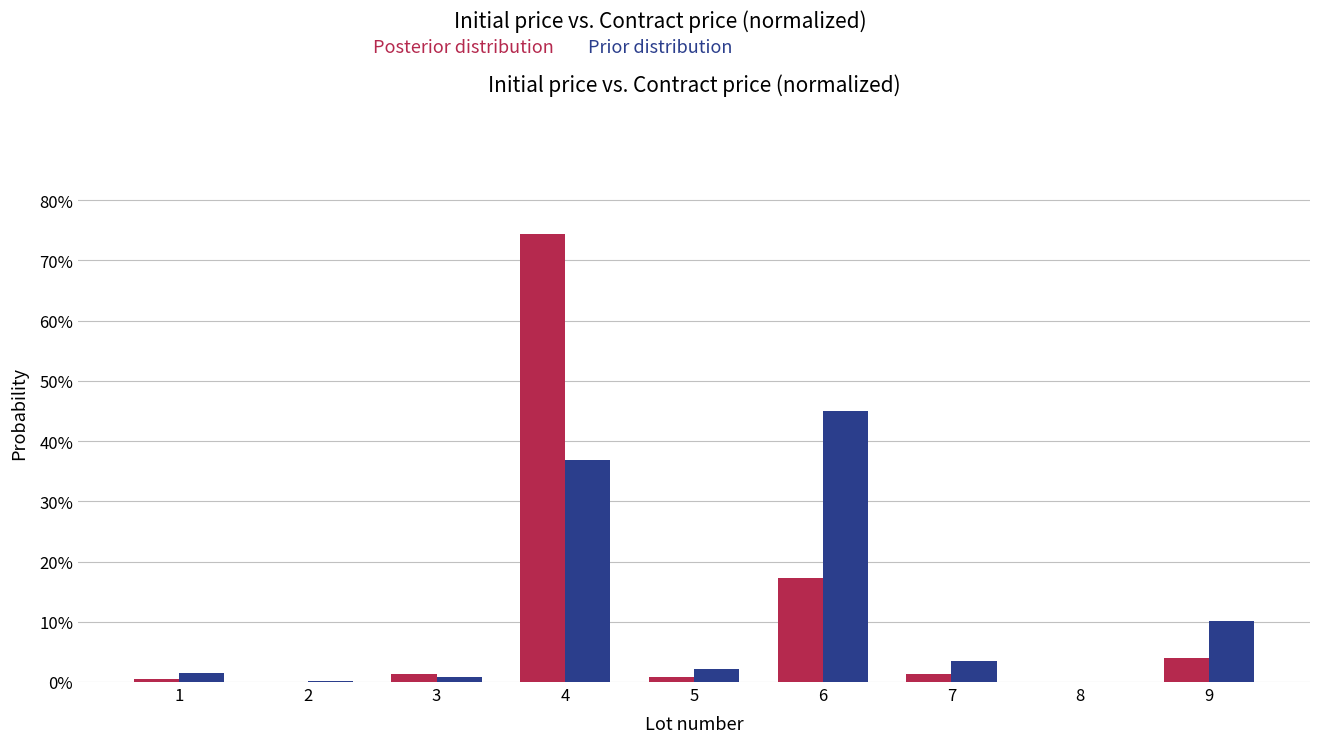

What is the maximum value shown in the chart?

74.5